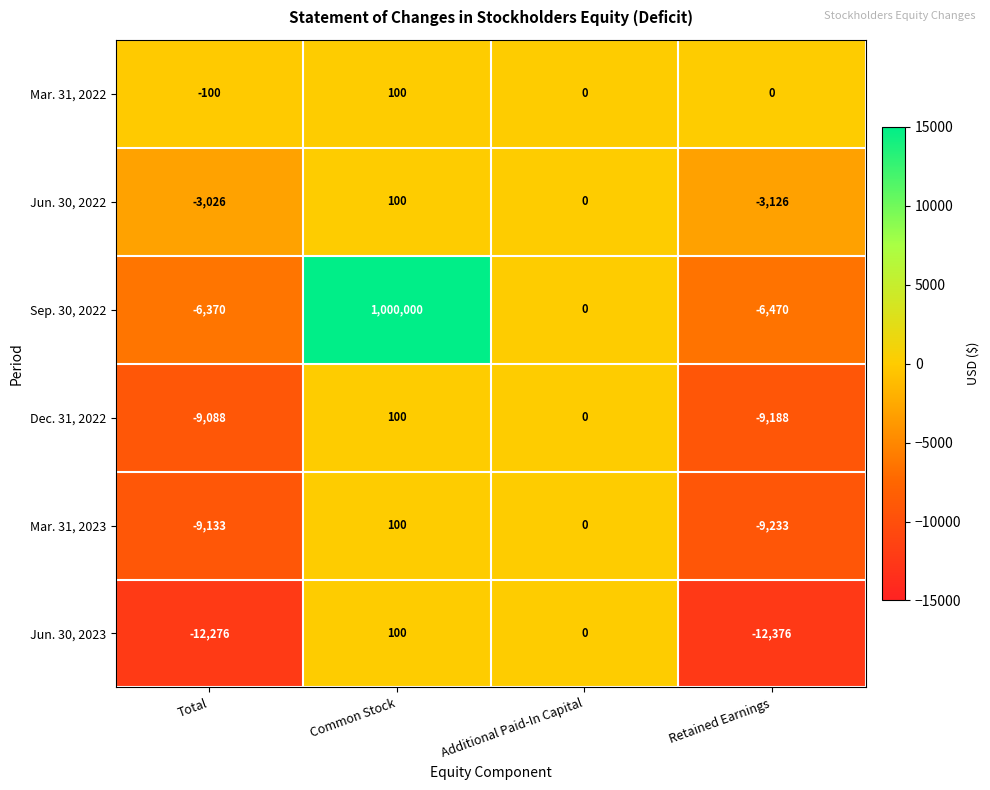

What is the difference between the highest and lowest values at Total?

12176